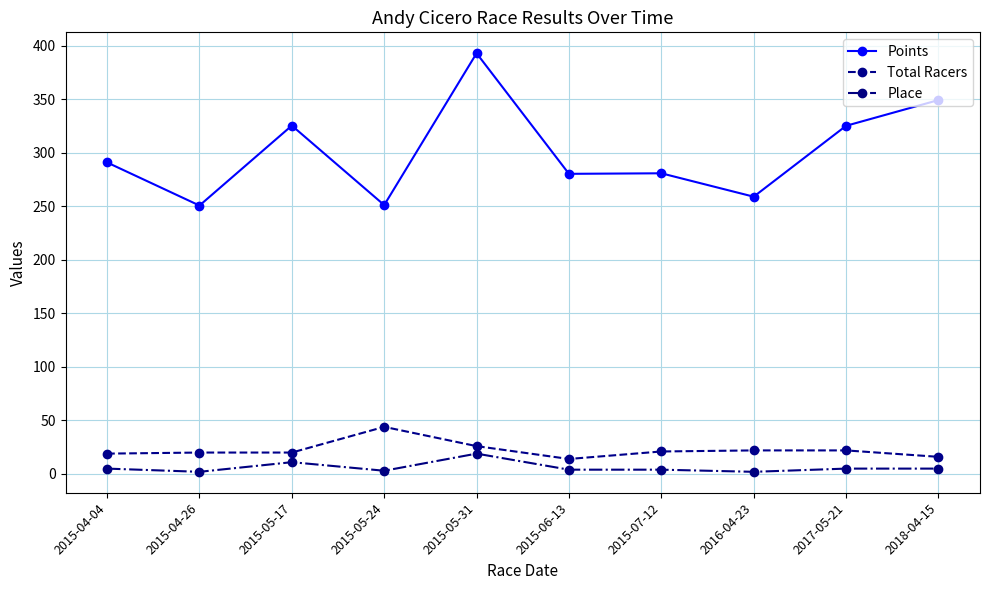

Where is the first local maximum for Points?

2015-05-17